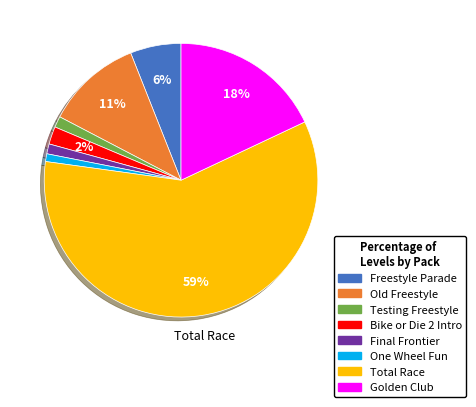

How many segments does this pie chart have?

8